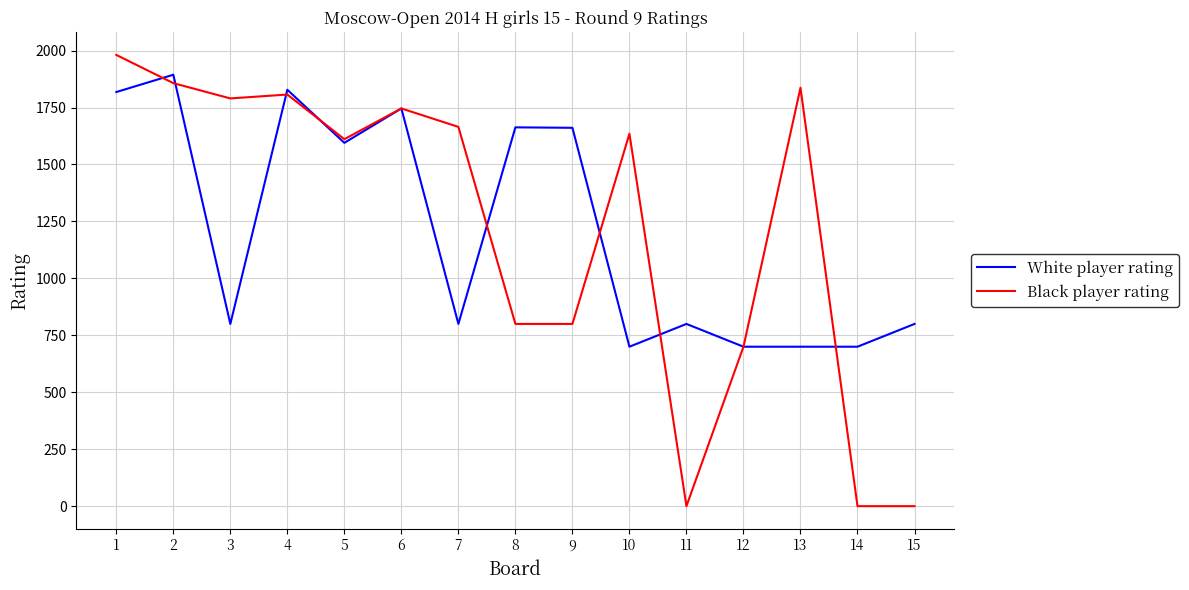

True or false: White player rating has a value of 1746 at 6.

True